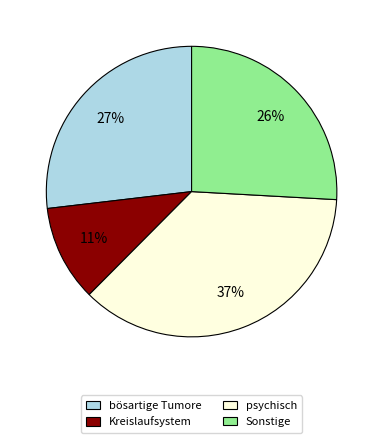

Is it true that bösartige Tumore is 20% of the pie?

False